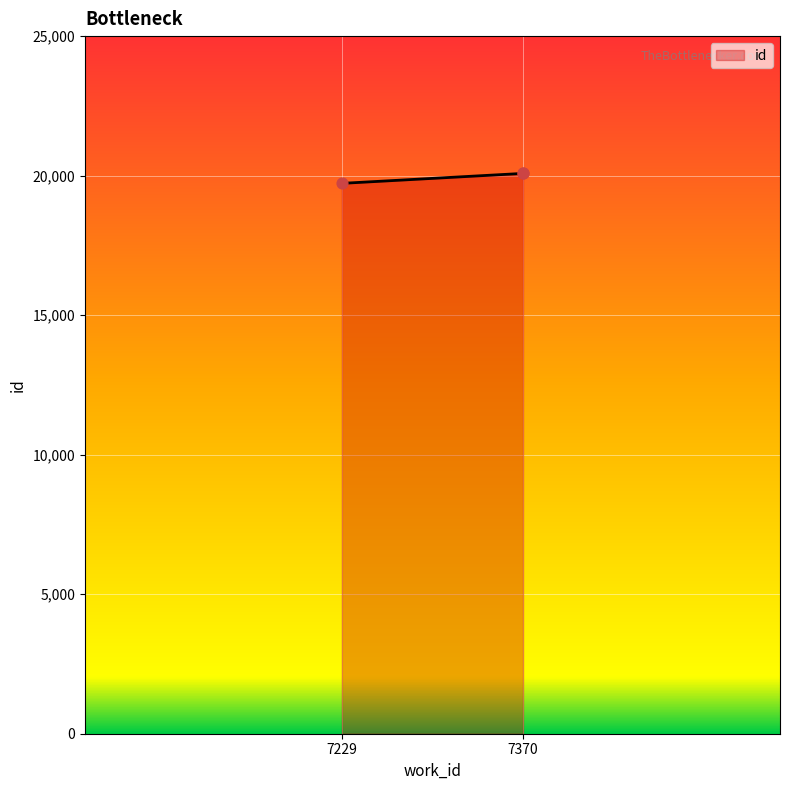

Between 7229 and 7370, which is larger?

7370